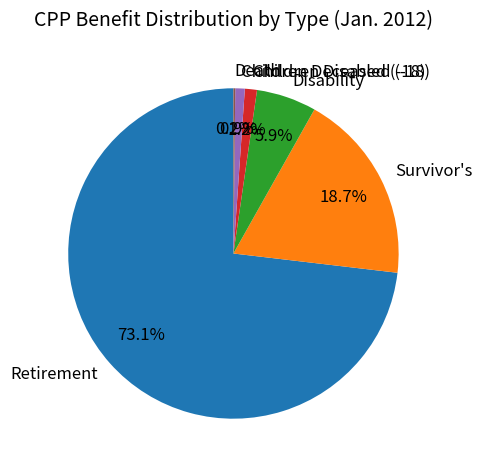

Which slice is the largest?

Retirement